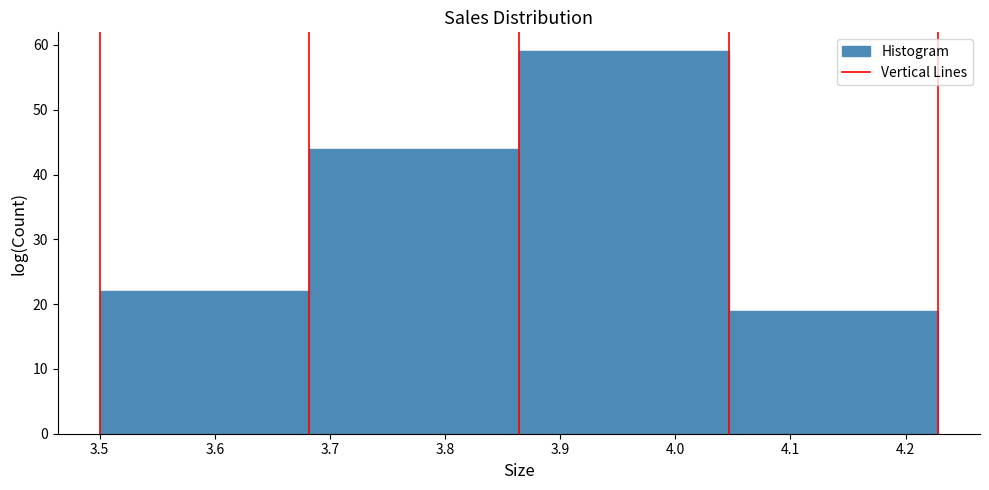

Reading left to right, list every bar in this chart as the range it spans on the x-axis followed by its height. Neither the bar edges nor the heights are printed on the chart, so give them approximately, as read against the axes.

3.50 to 3.68: 22
3.68 to 3.86: 44
3.86 to 4.05: 59
4.05 to 4.23: 19